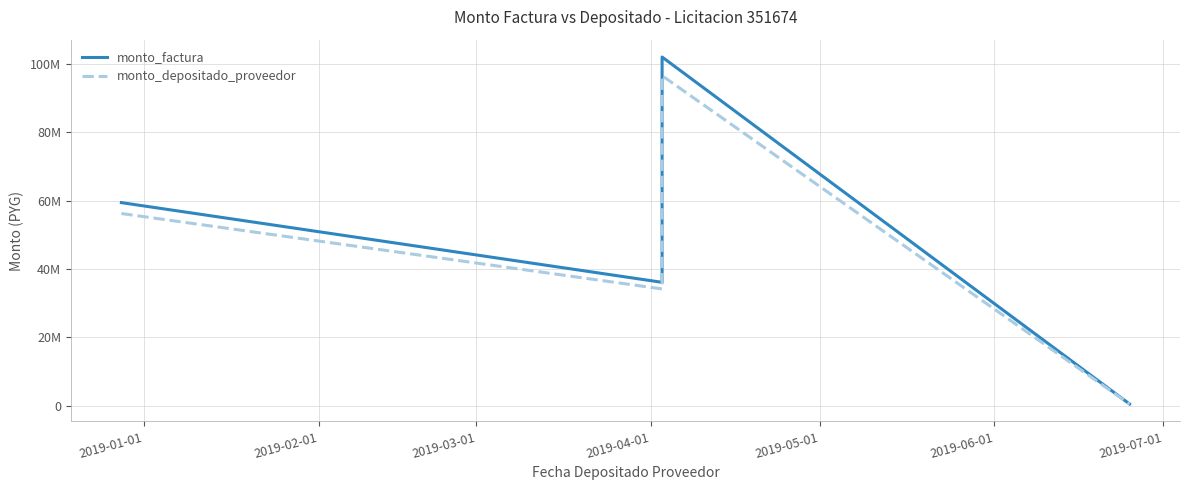

How many distinct data groups are displayed?

2